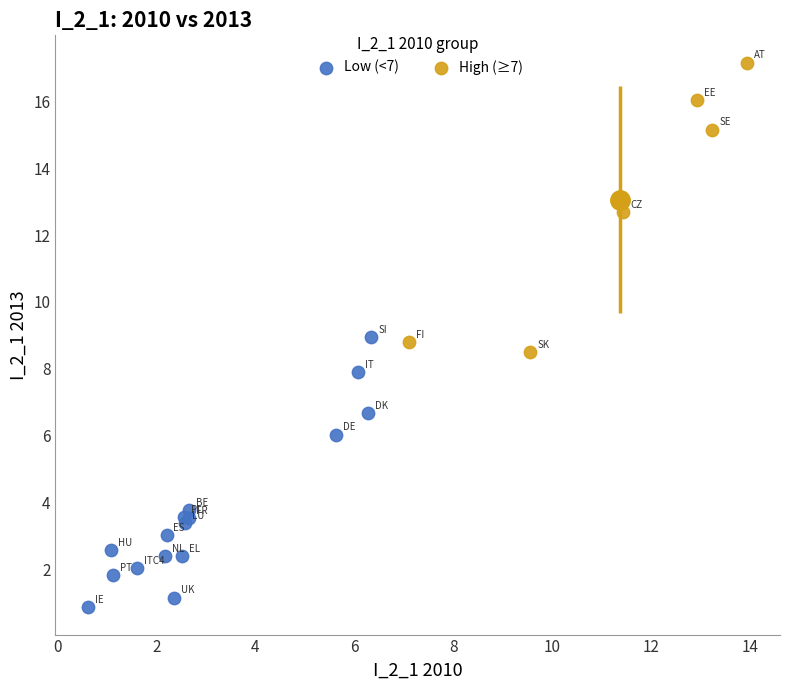

Which series reaches the minimum Y coordinate?

Low (<7)